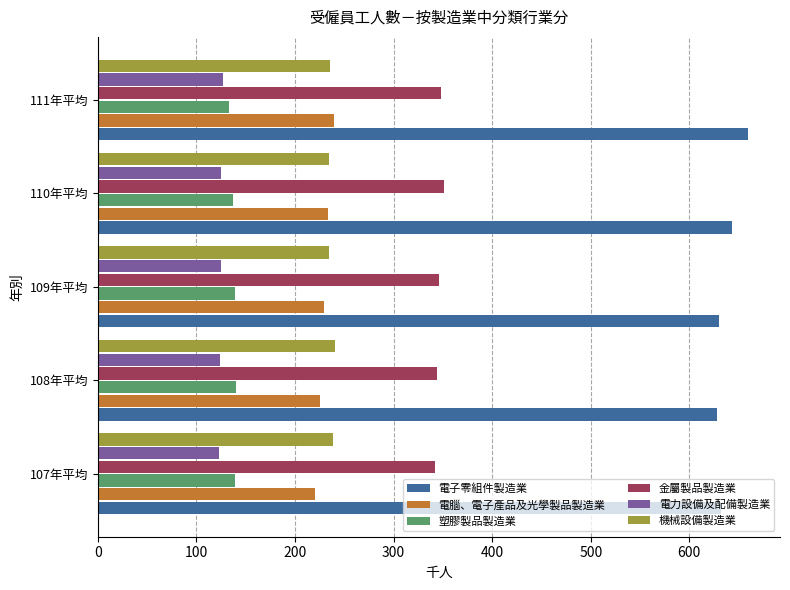

At how many categories does at least one series exceed 565?

5